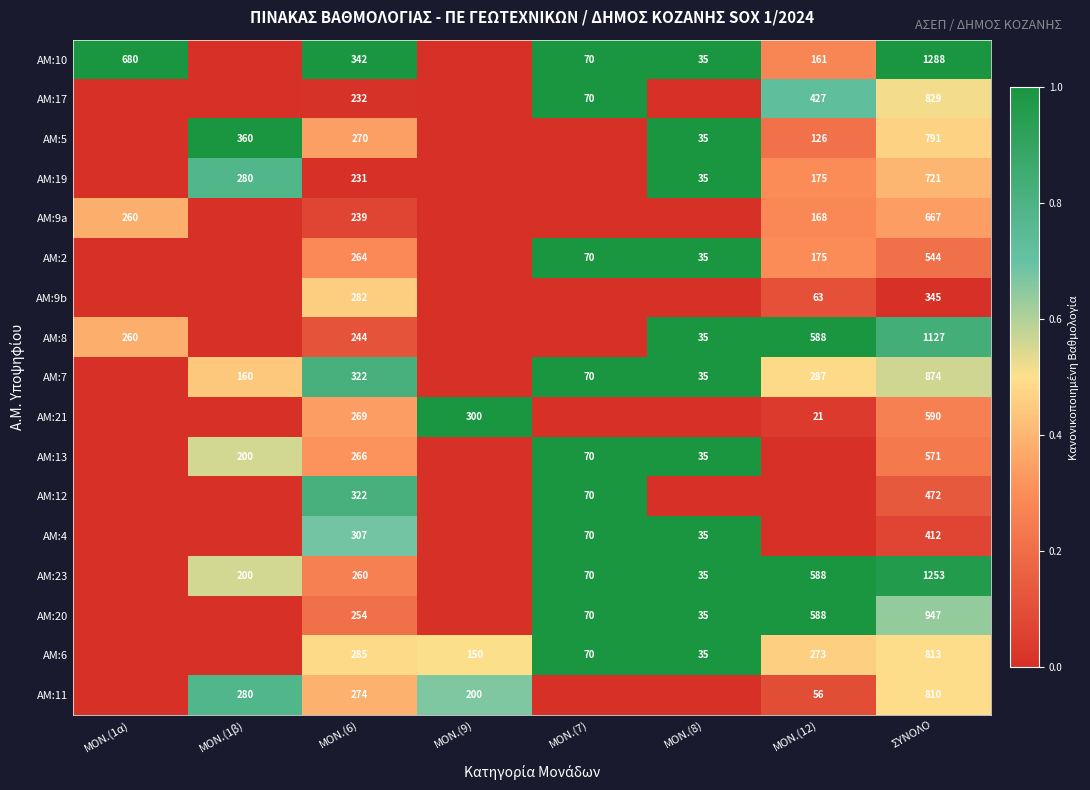

Is it true that ΑΜ:10 equals 1288 at ΣΥΝΟΛΟ?

True